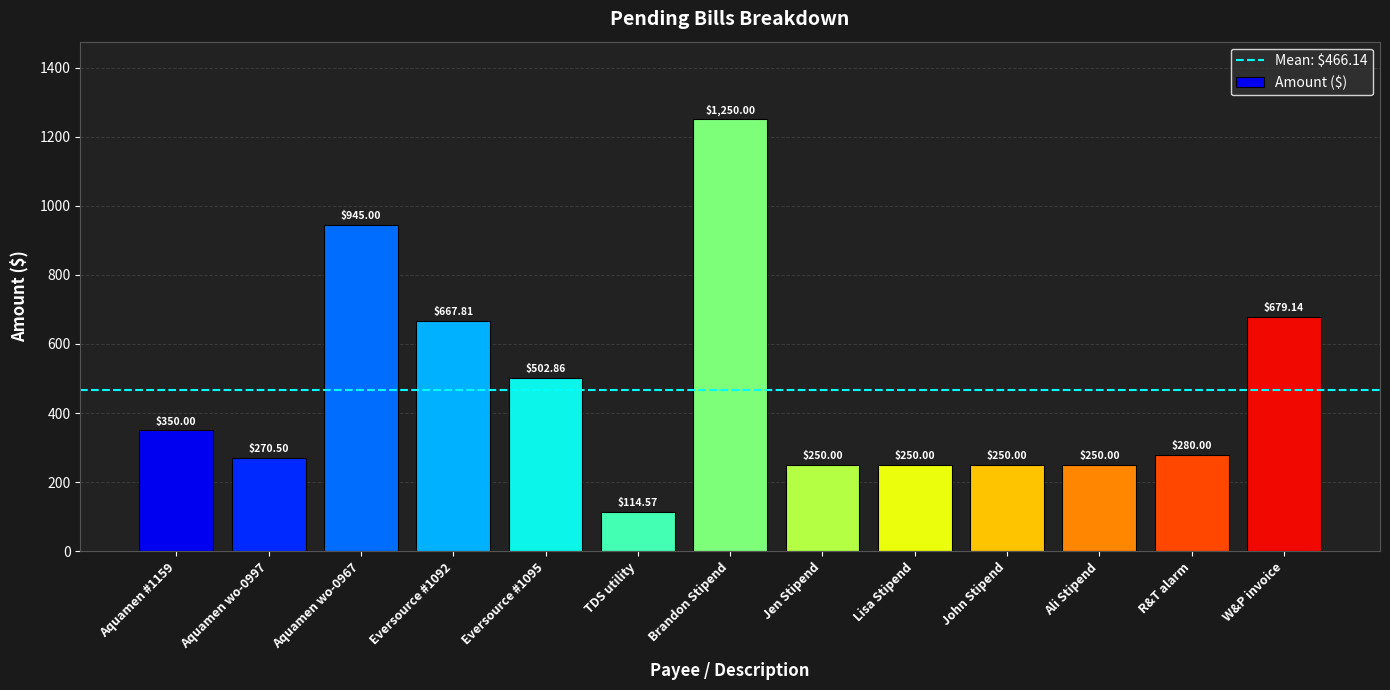

Reading left to right, what are all the values shown in this chart?

Aquamen #1159=350.0	Aquamen wo-0997=270.5	Aquamen wo-0967=945.0	Eversource #1092=667.8	Eversource #1095=502.9	TDS utility=114.6	Brandon Stipend=1250.0	Jen Stipend=250.0	Lisa Stipend=250.0	John Stipend=250.0	Ali Stipend=250.0	R&T alarm=280.0	W&P invoice=679.1